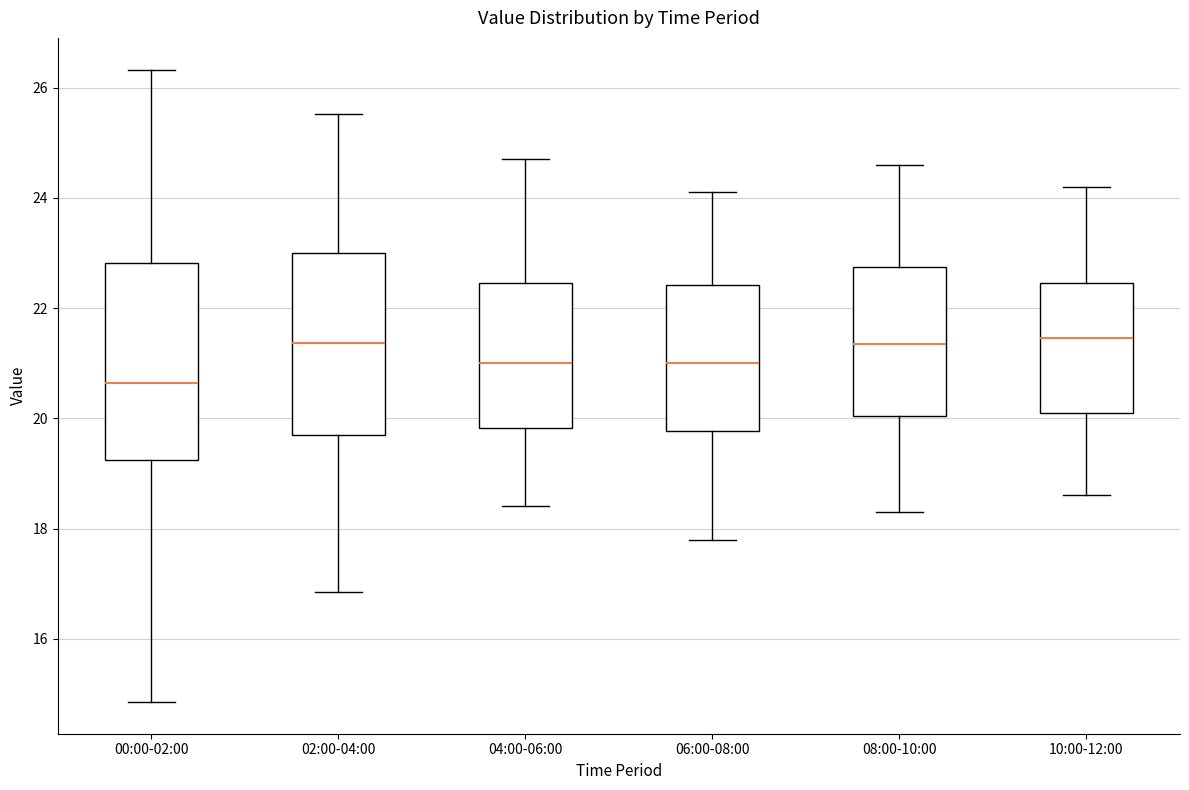

Which box's median line is the lowest?

00:00-02:00